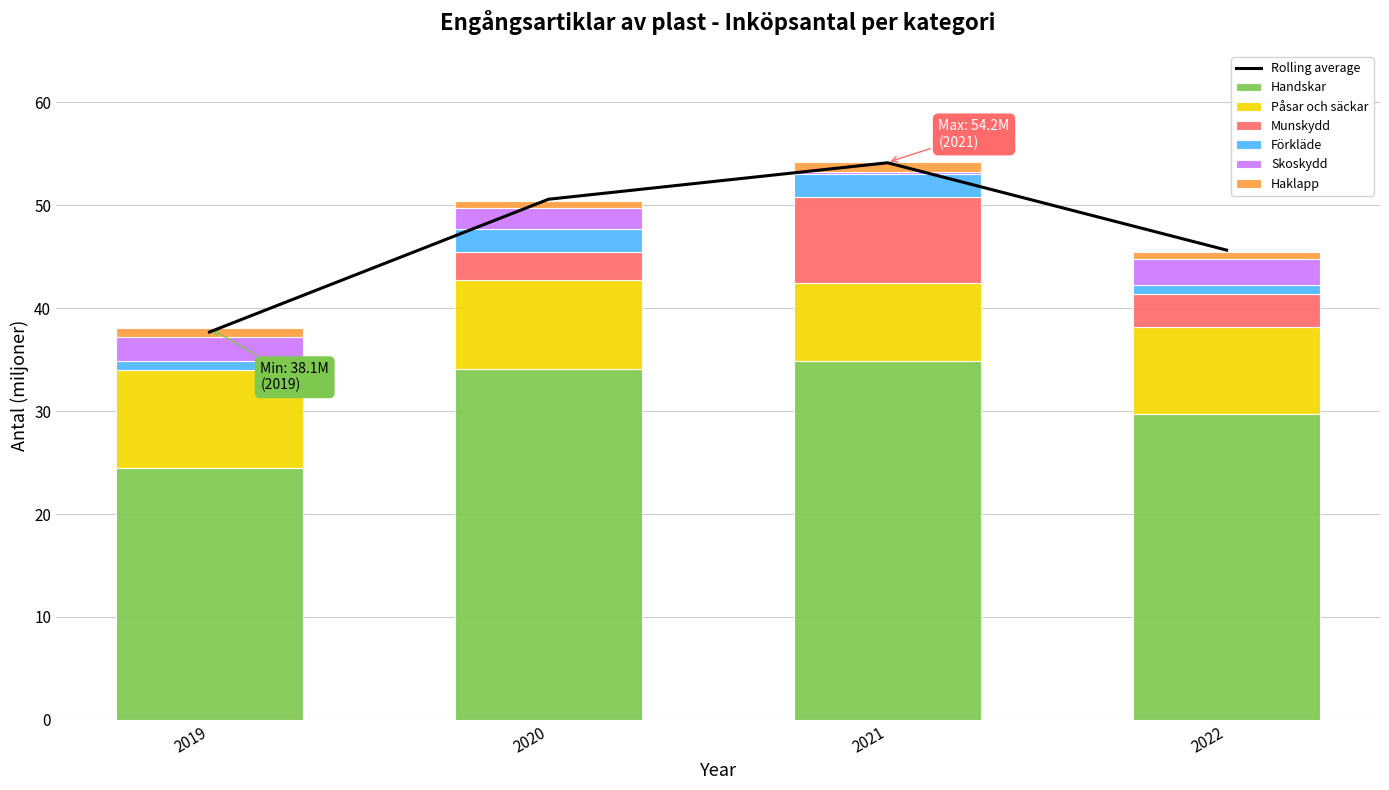

Count the number of categories in the chart.

4